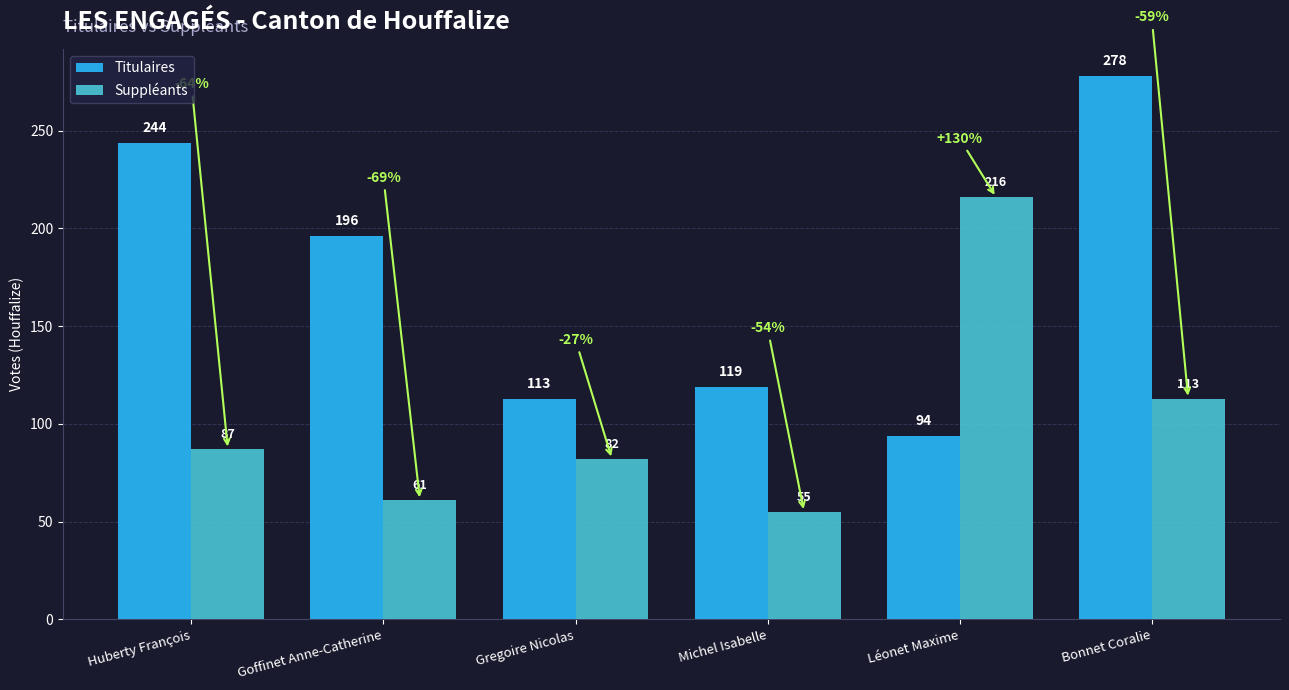

Which series has the largest total across all categories?

Titulaires